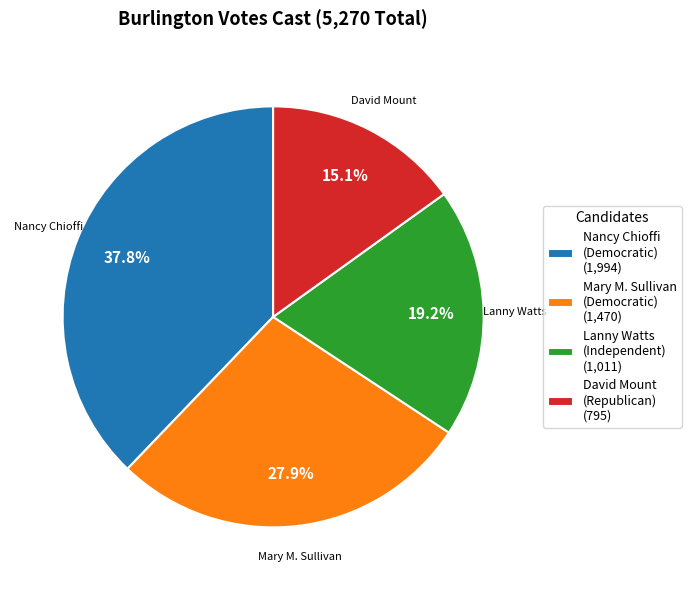

Count the number of slices in the pie.

4